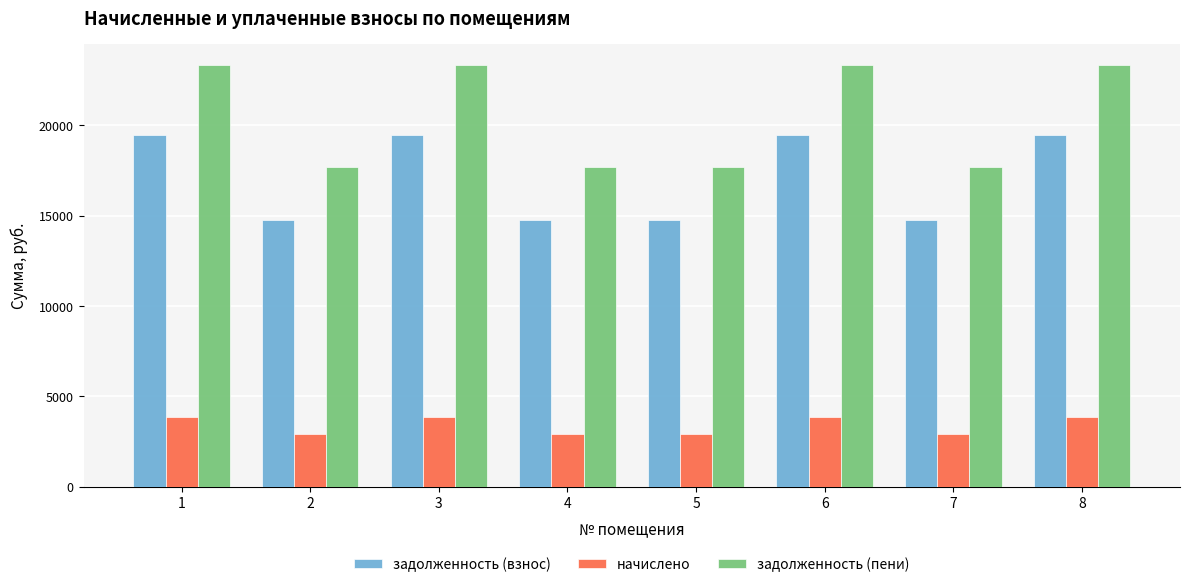

What is the total value across all series at 6?

46667.1